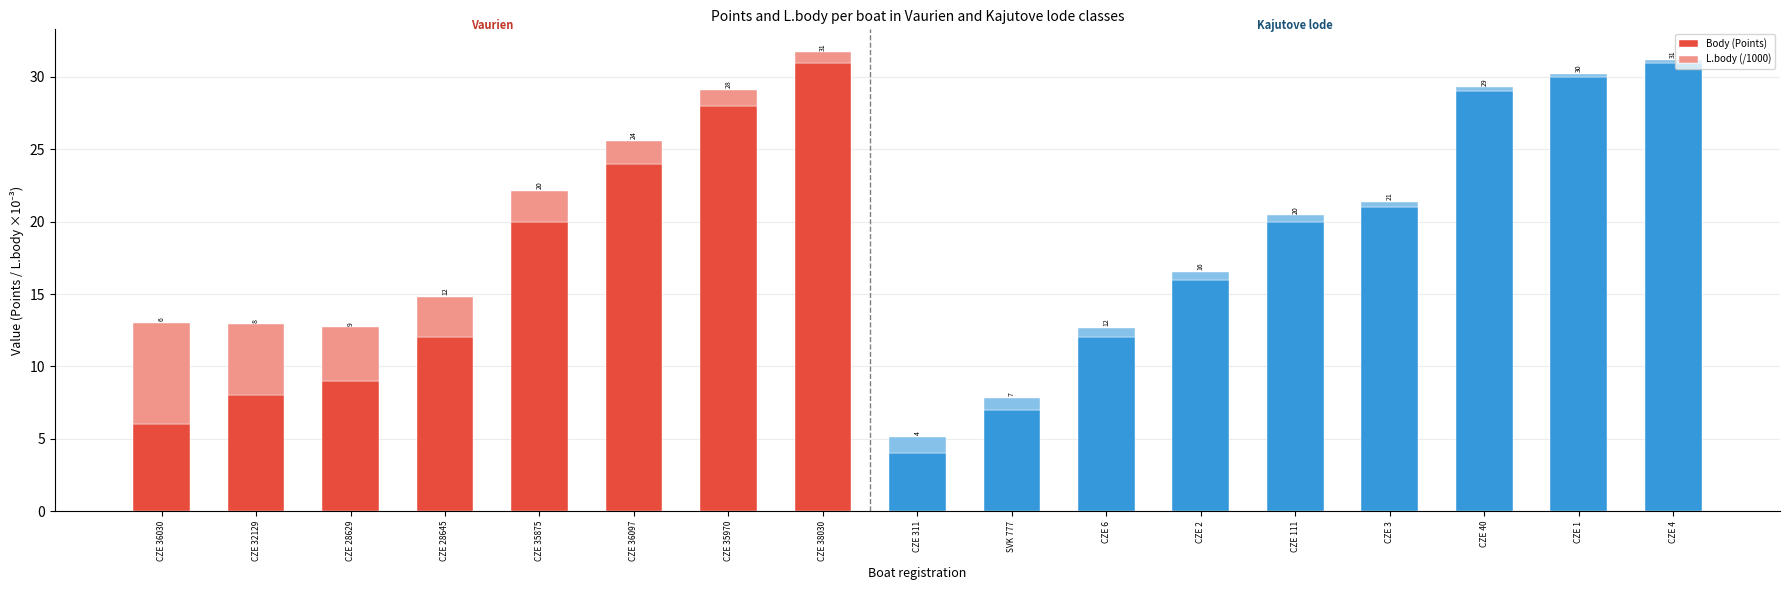

Reading left to right, what are the values for Body (Points)?

CZE 36030=6.0	CZE 32129=8.0	CZE 28629=9.0	CZE 28645=12.0	CZE 35875=20.0	CZE 36097=24.0	CZE 35970=28.0	CZE 38030=31.0	CZE 311=4.0	SVK 777=7.0	CZE 6=12.0	CZE 2=16.0	CZE 111=20.0	CZE 3=21.0	CZE 40=29.0	CZE 1=30.0	CZE 4=31.0